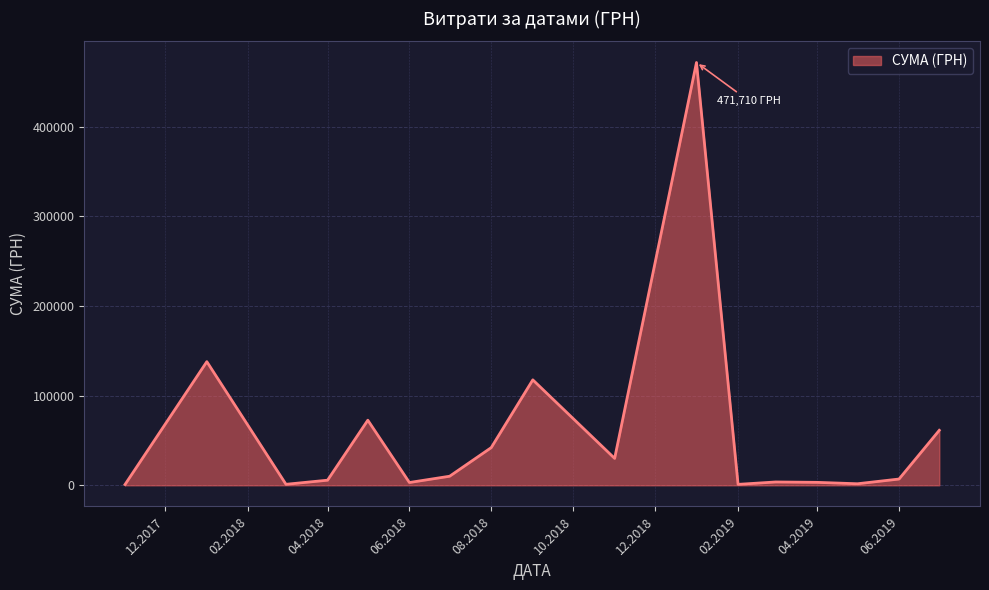

What is the maximum value shown in the chart?

471710.1